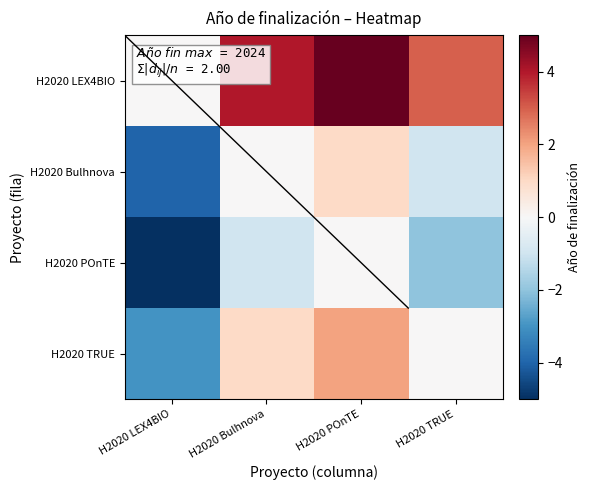

At which category is the sum across all series the highest?

H2020 POnTE